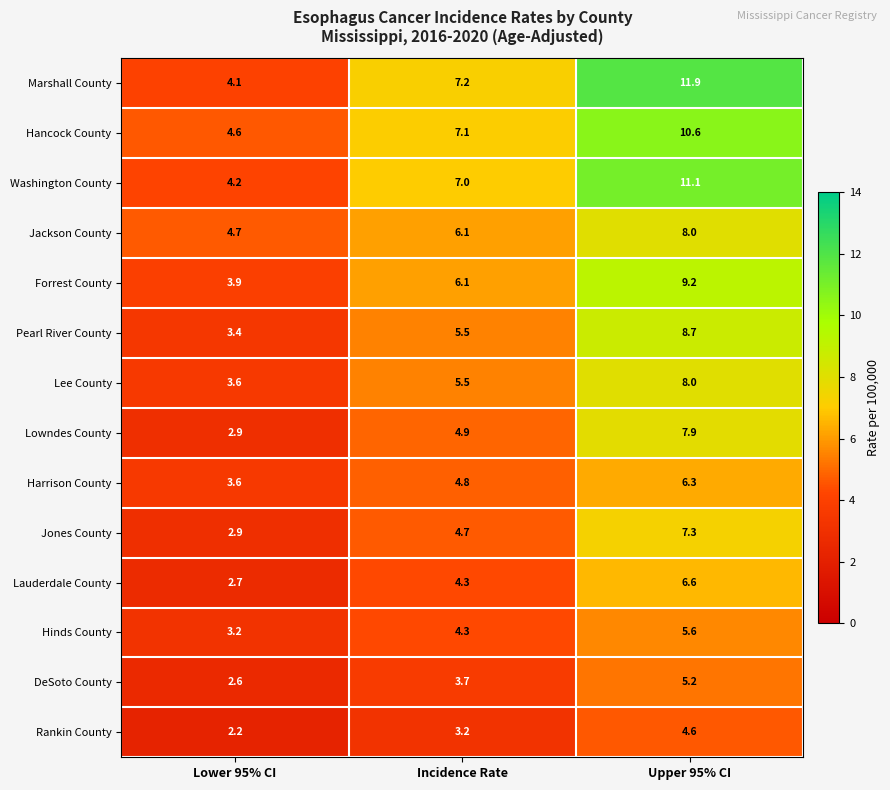

What is the maximum value for Hinds County?

5.6